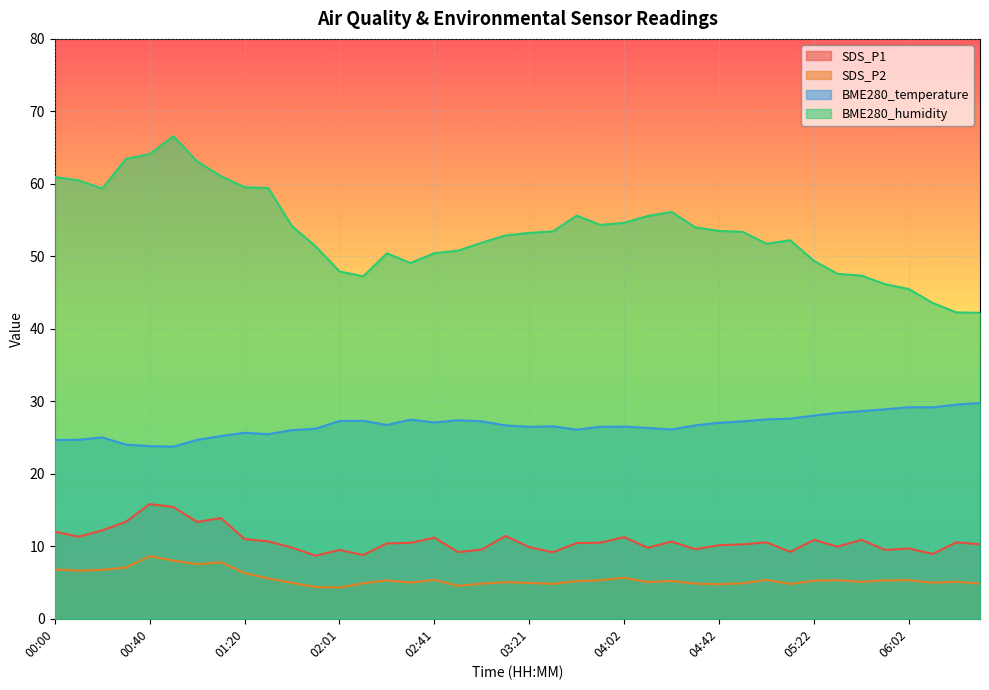

What are all the series names shown in the legend?

SDS_P1, SDS_P2, BME280_temperature, BME280_humidity